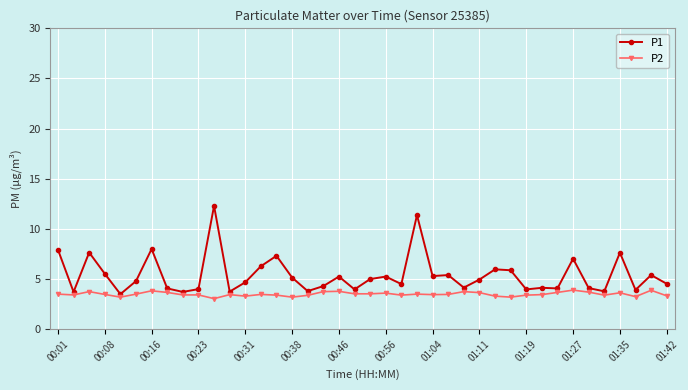

True or false: P2 has more than 0 points higher than both neighbors.

True